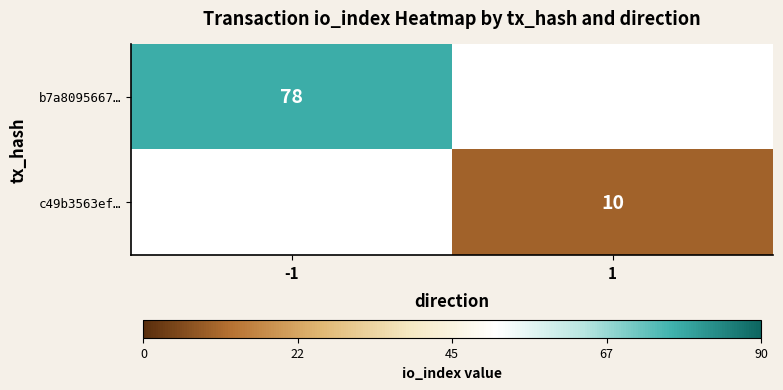

What is the smallest value displayed?

10.0